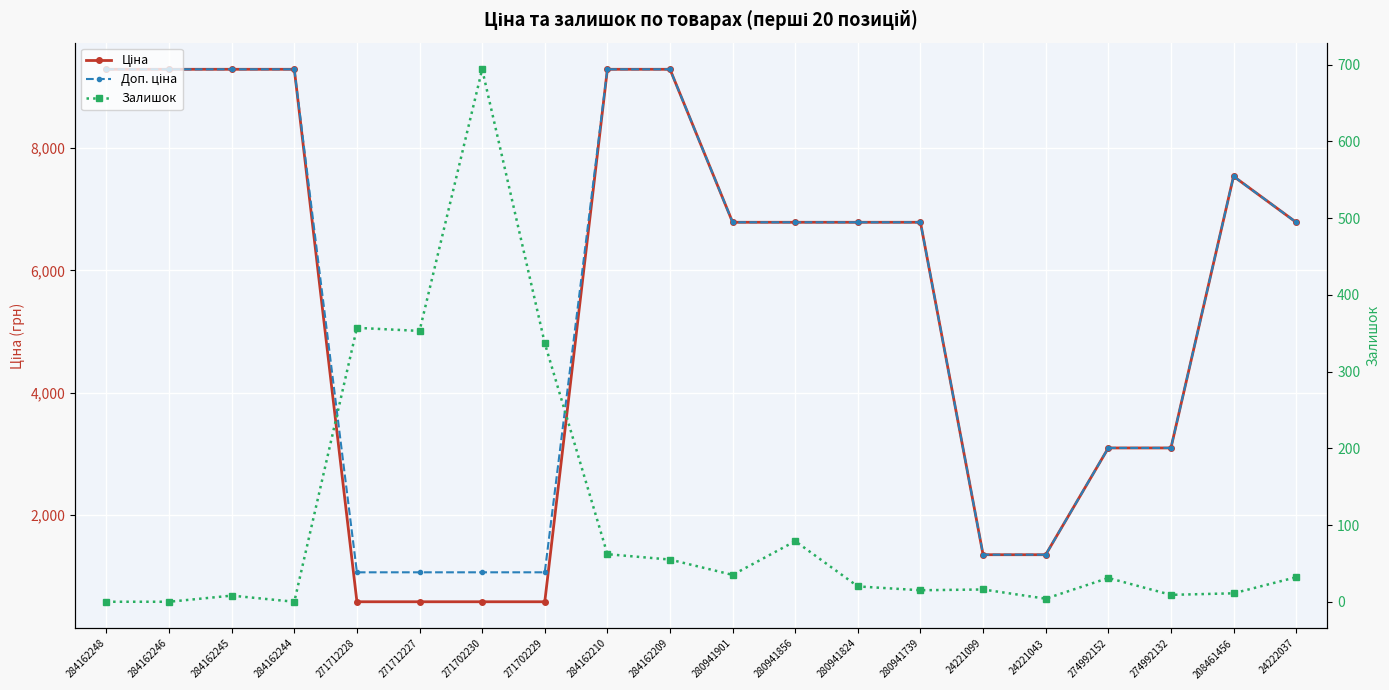

How many positive values does the Залишок series have?

17